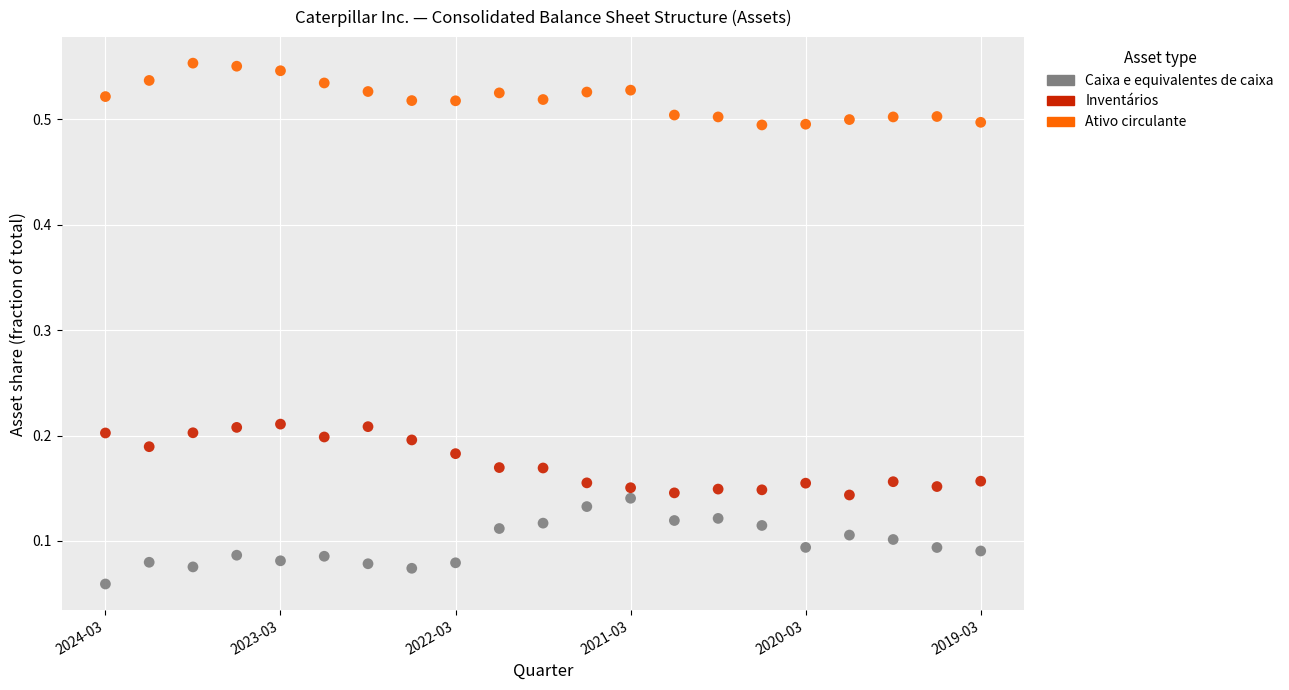

What are all the series names shown in the legend?

Caixa e equivalentes de caixa, Inventários, Ativo circulante